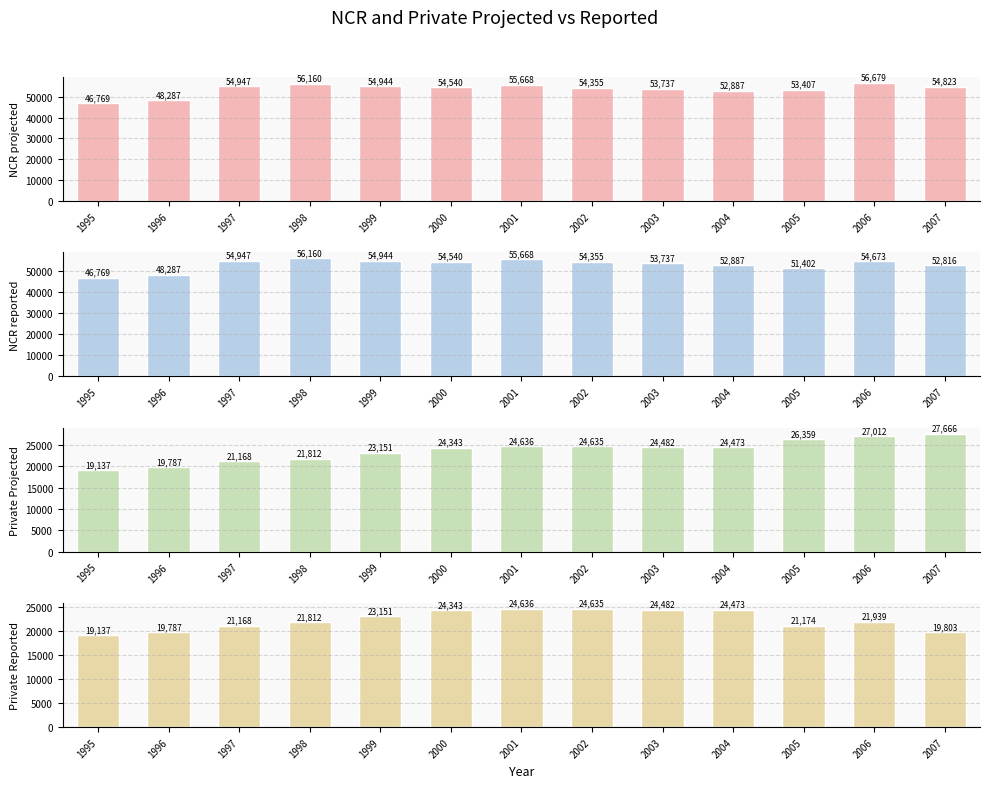

Which series changed the most between 2004 and 2007?

Private Reported